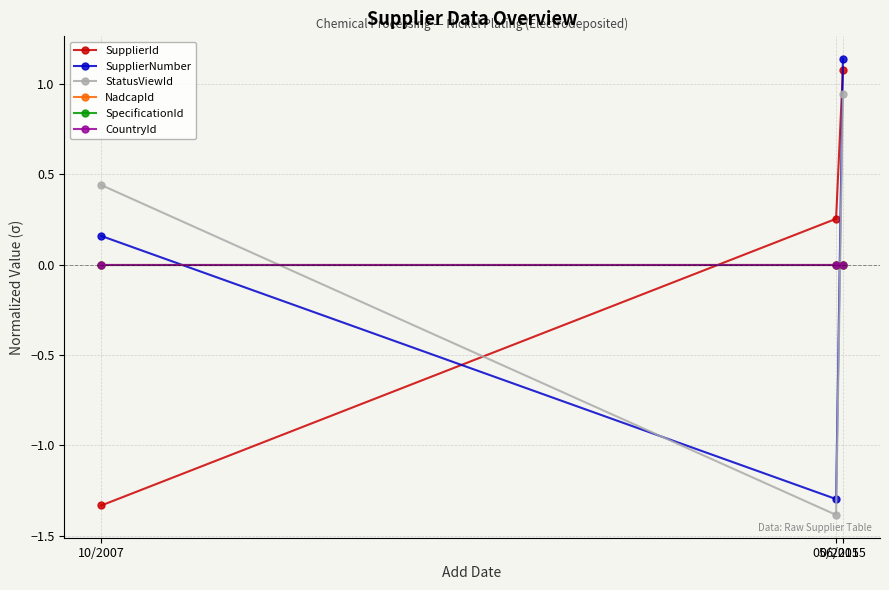

Is it true that SupplierId equals 1.5 at 06/2015?

False